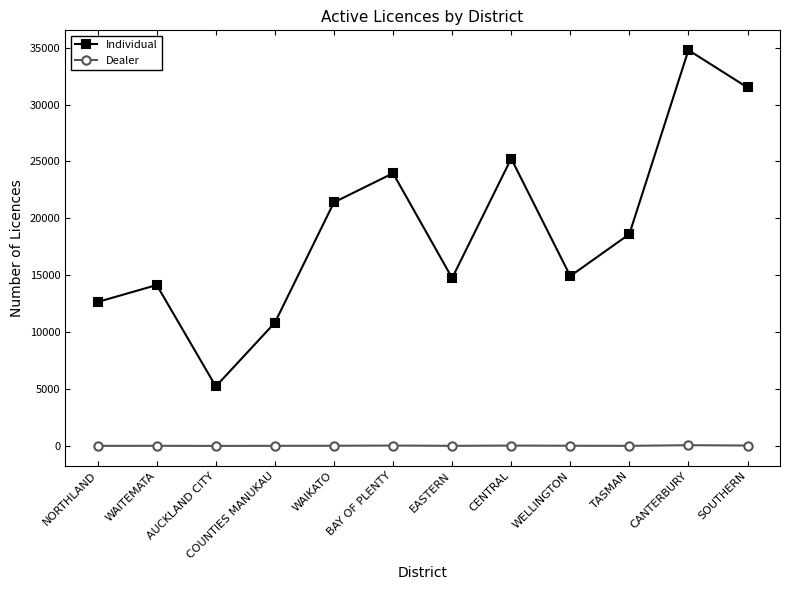

True or false: Dealer has a value of 79 at CANTERBURY.

True